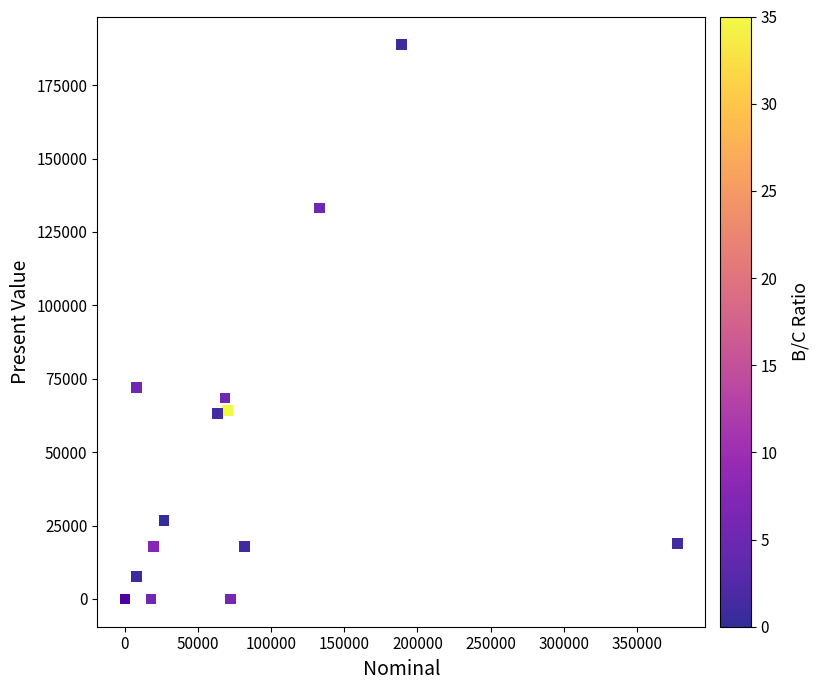

What Y value in the scatter plot is closest to 94464?

72146.8